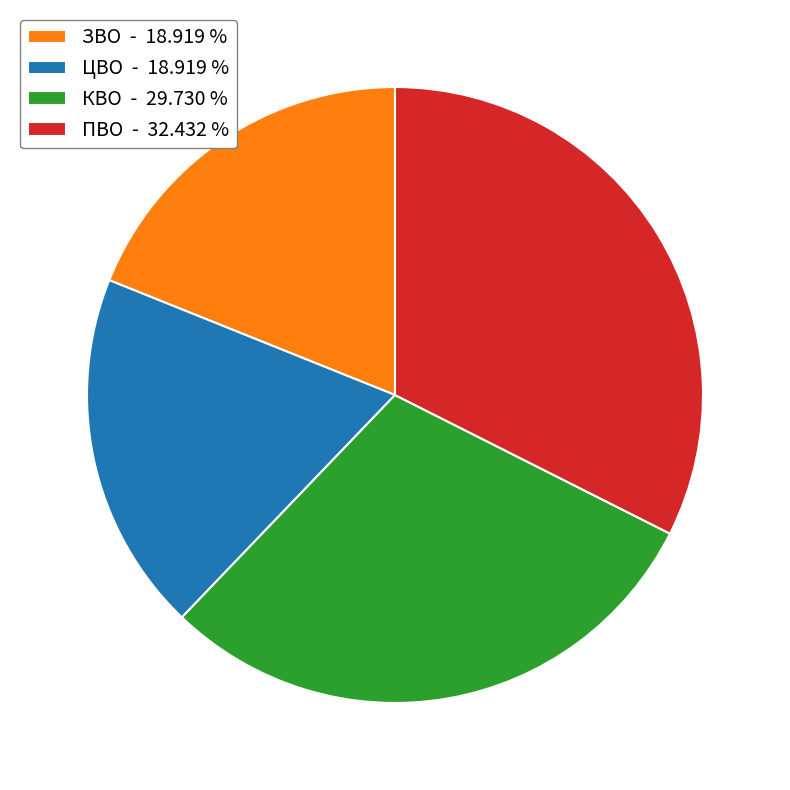

What is the ratio of the value at ПВО to the value at ЗВО?

1.7